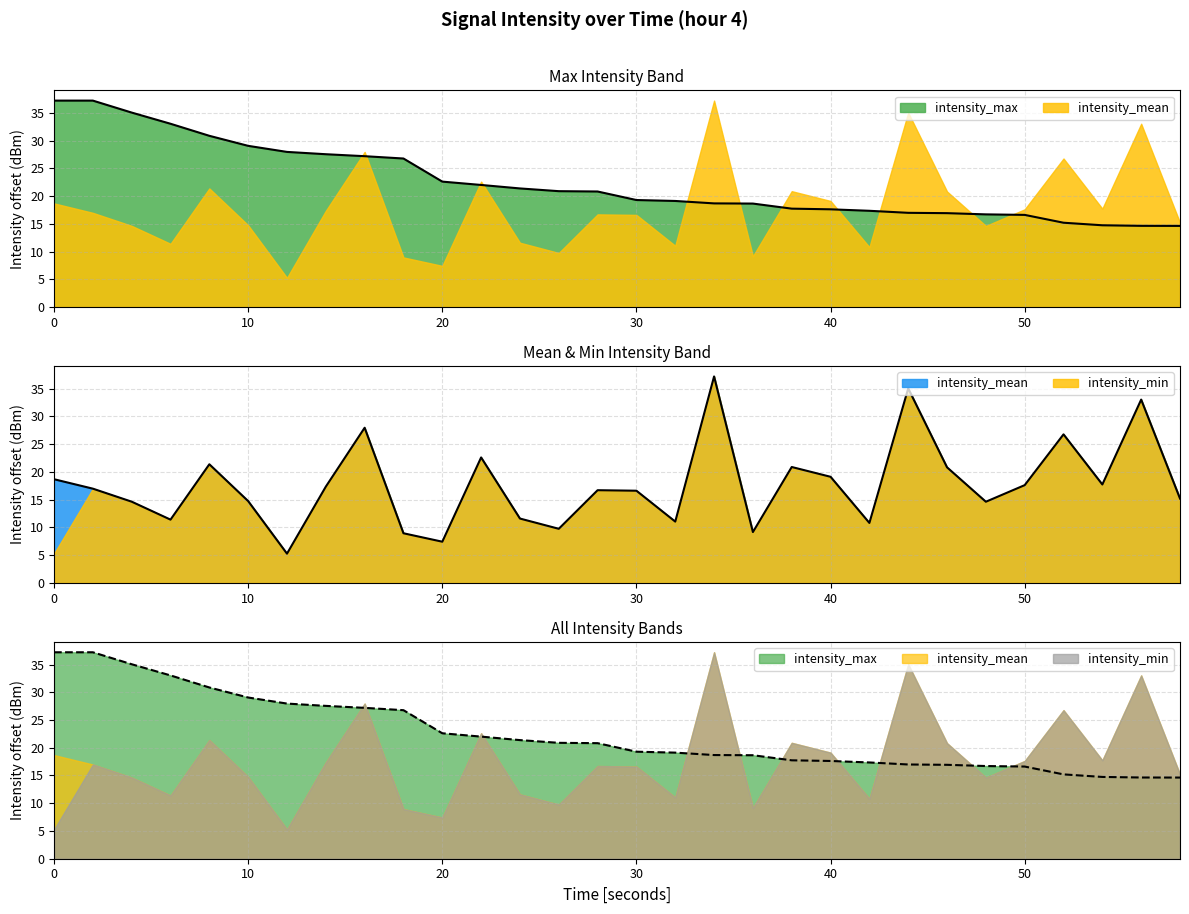

Is the value of intensity_mean at 18 greater than the value of intensity_max at 48?

No